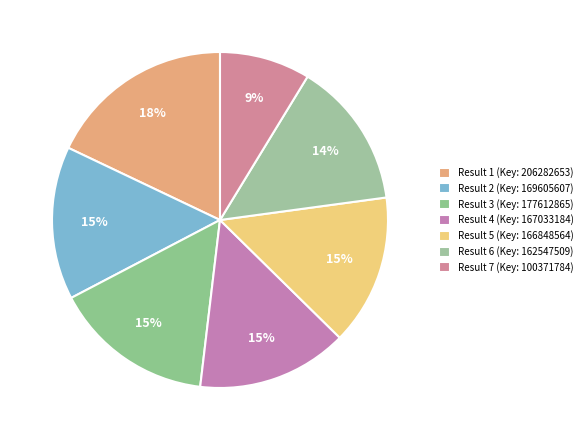

How many slices are in this pie chart?

7